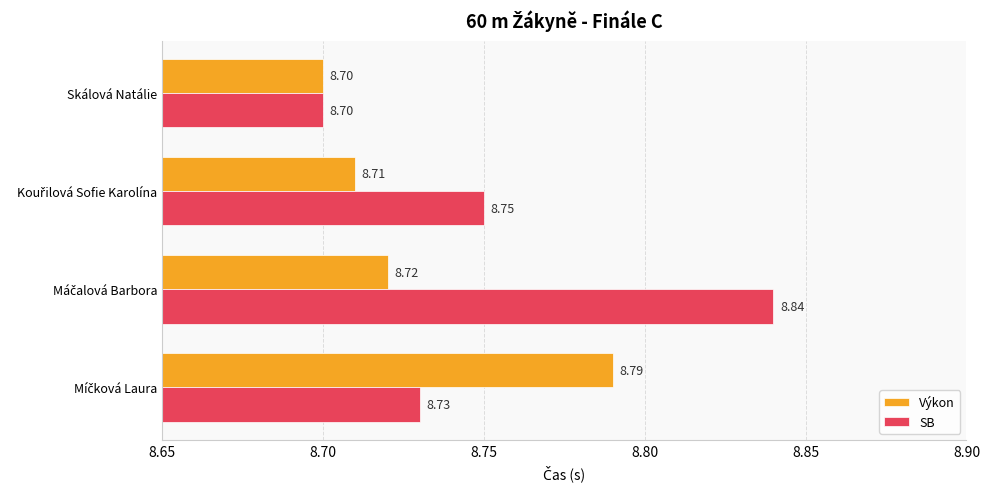

What is the sum of all Výkon values?

34.9